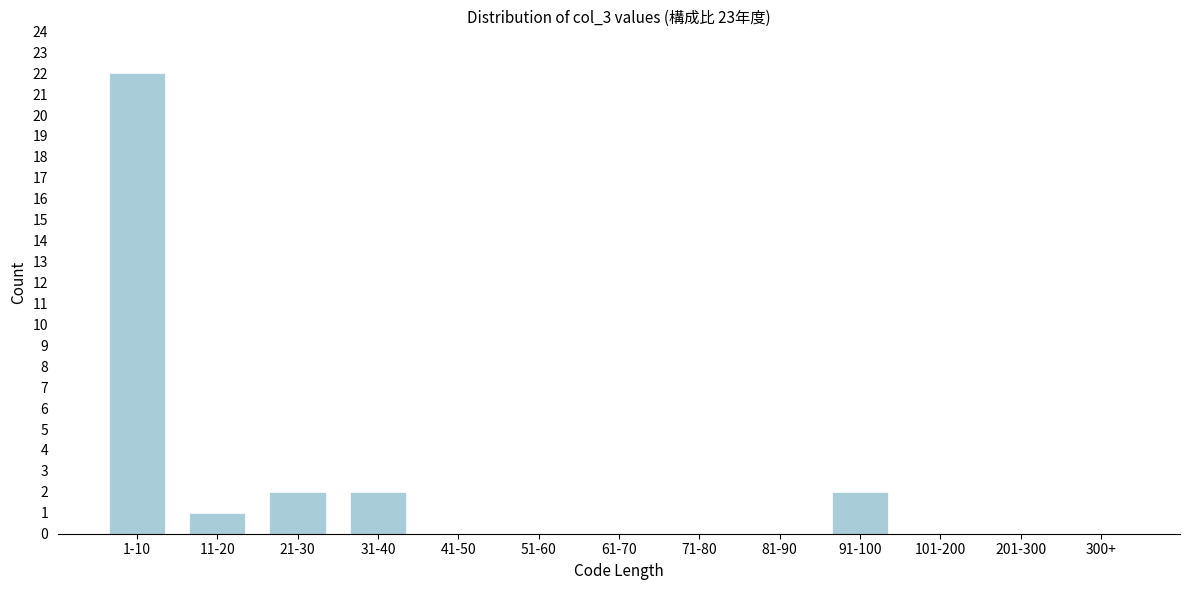

Reading left to right, list all the values displayed in this chart.

1-10=22	11-20=1	21-30=2	31-40=2	41-50=0	51-60=0	61-70=0	71-80=0	81-90=0	91-100=2	101-200=0	201-300=0	300+=0